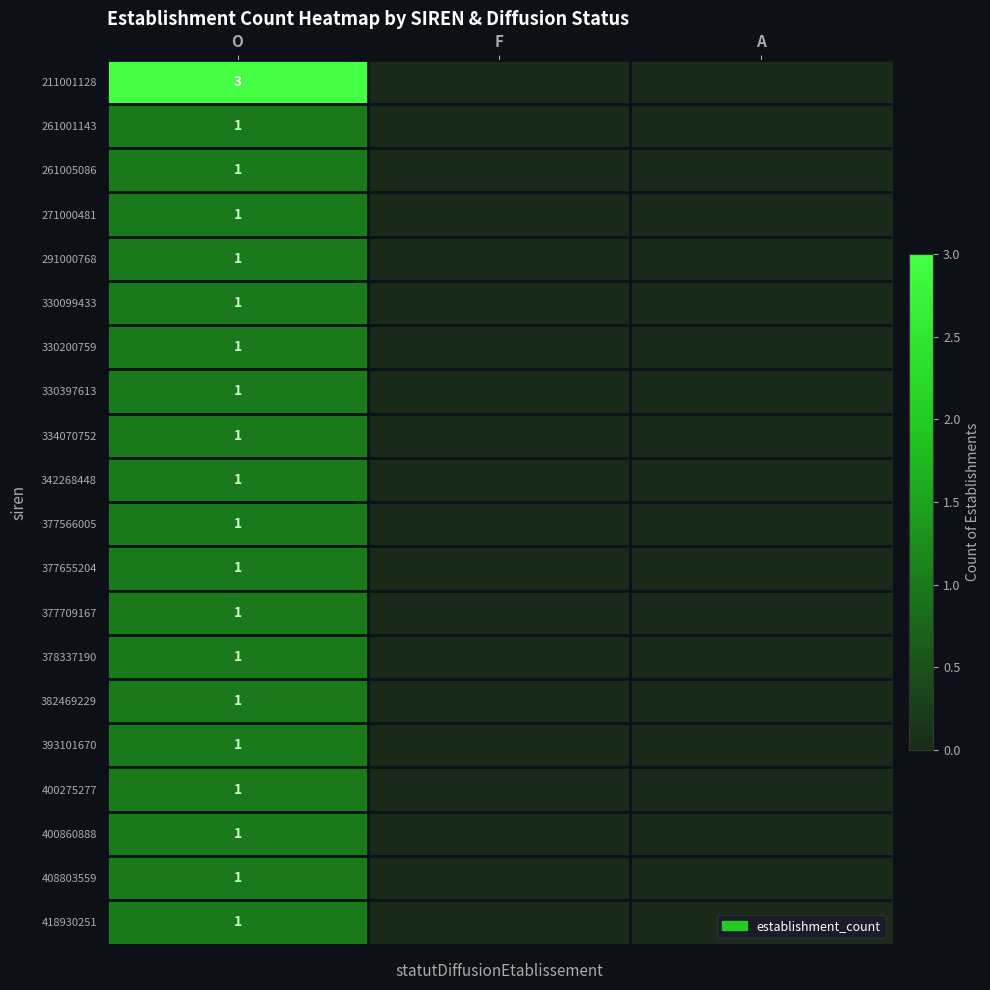

Is it true that 342268448 equals 0 at O?

False